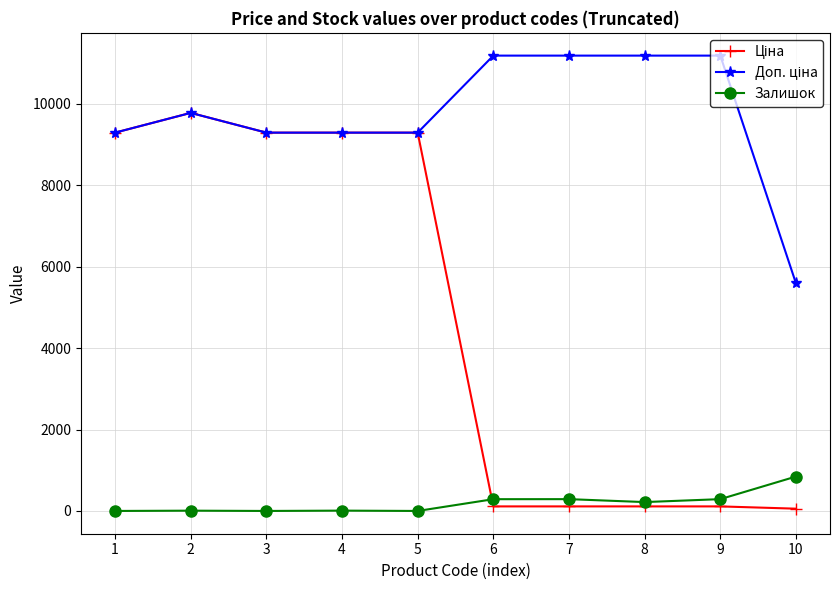

What is the total value across all series at 3?

18580.9